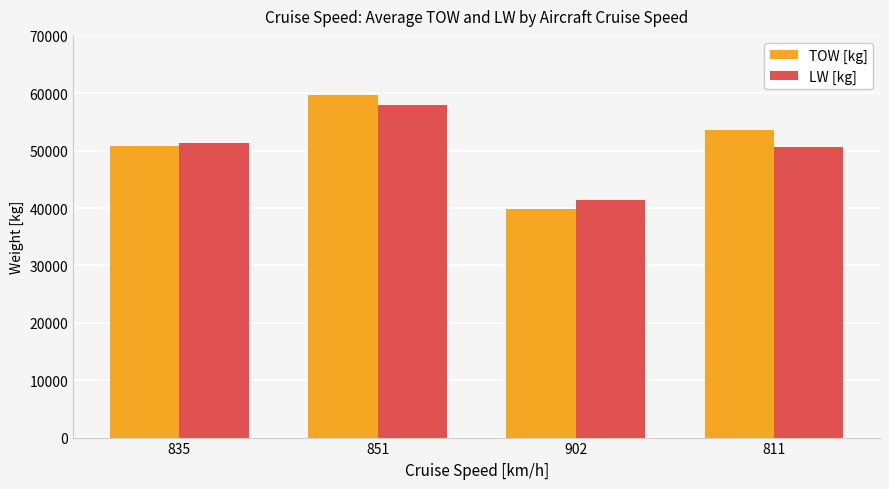

How many bars are there in total?

8